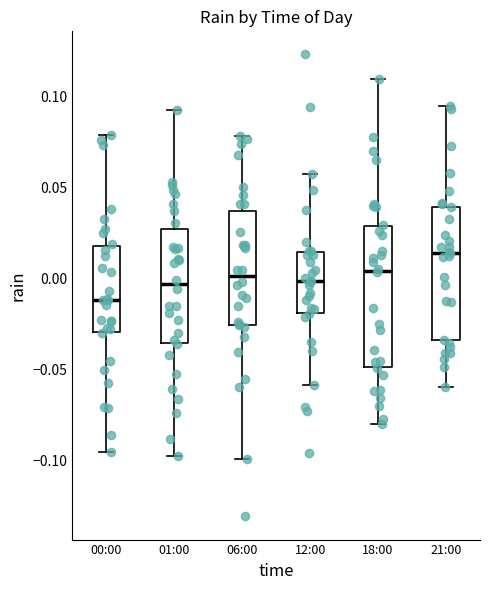

Which box's median line is the lowest?

00:00